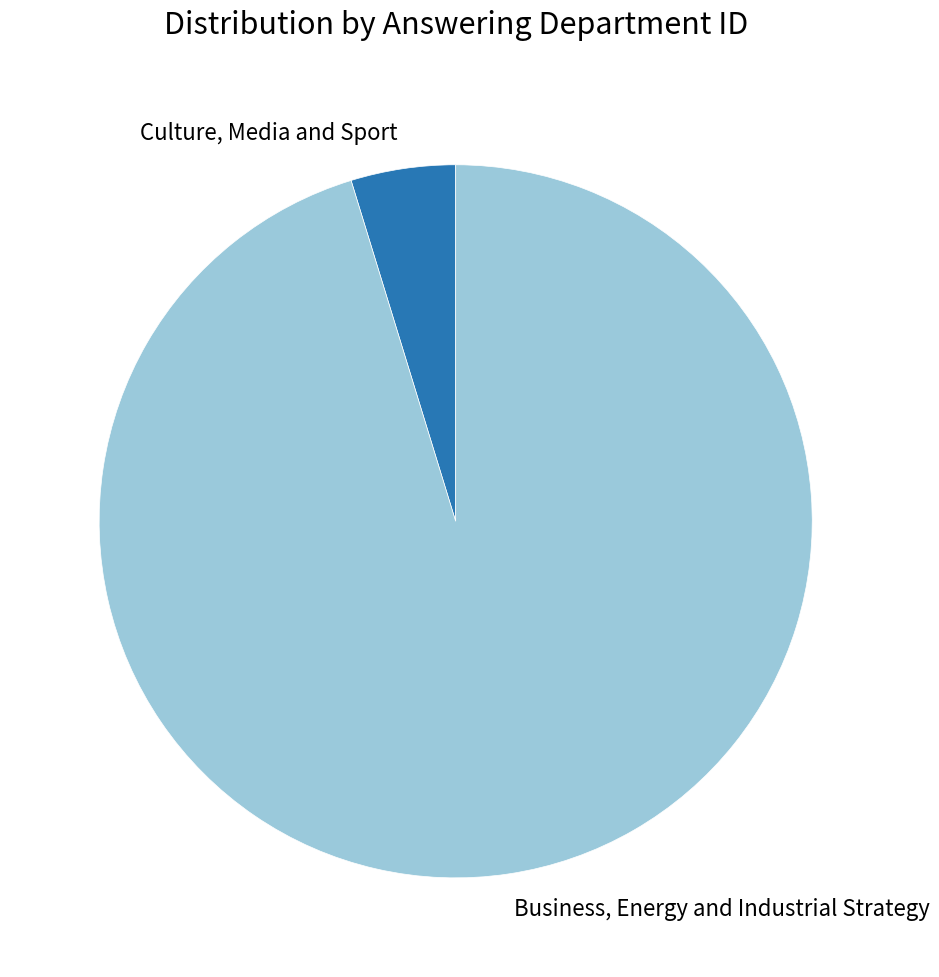

Which category has the smallest portion of the pie?

Culture, Media and Sport